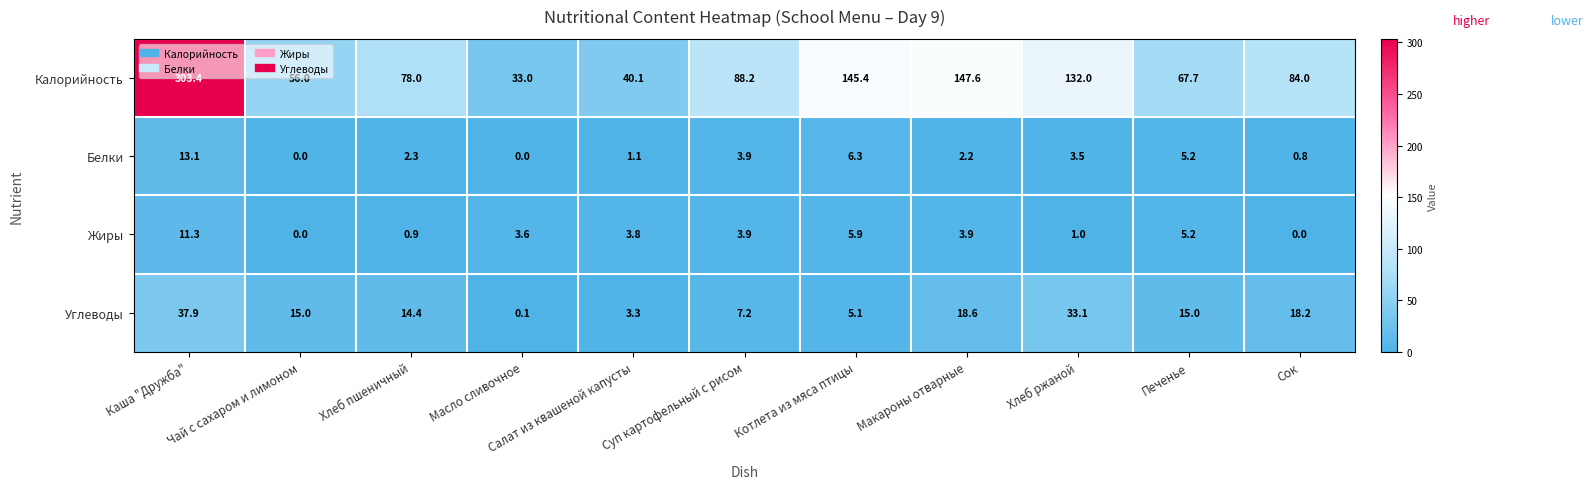

Rank the series by their maximum value, from highest to lowest.

Калорийность, Углеводы, Белки, Жиры